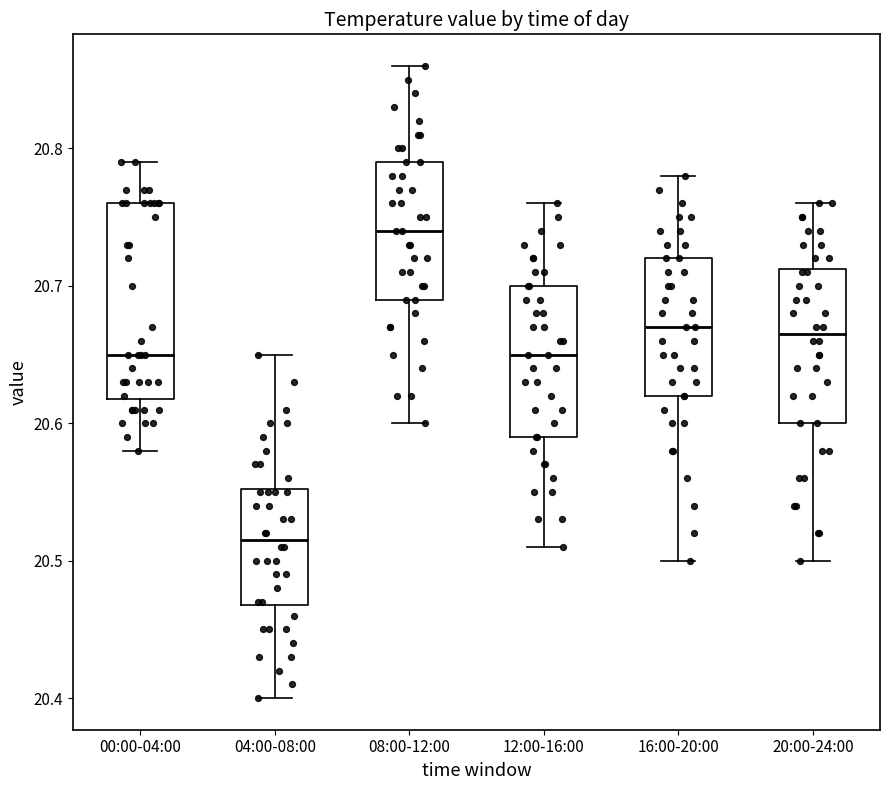

Which box's median line is the highest?

08:00-12:00